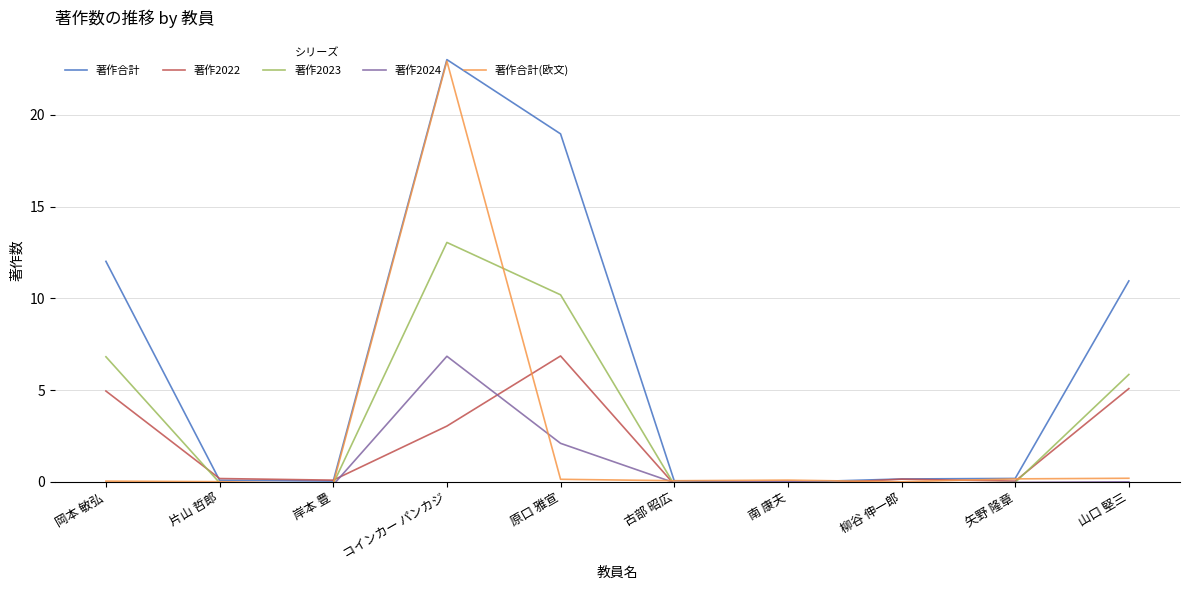

True or false: 著作2023 and 著作合計 cross at least once.

False